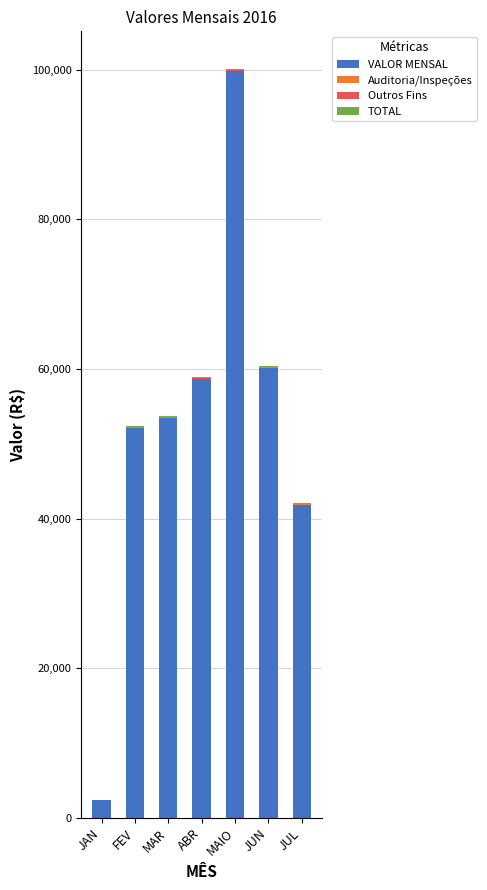

True or false: VALOR MENSAL has a value of 99738.9 at MAIO.

True